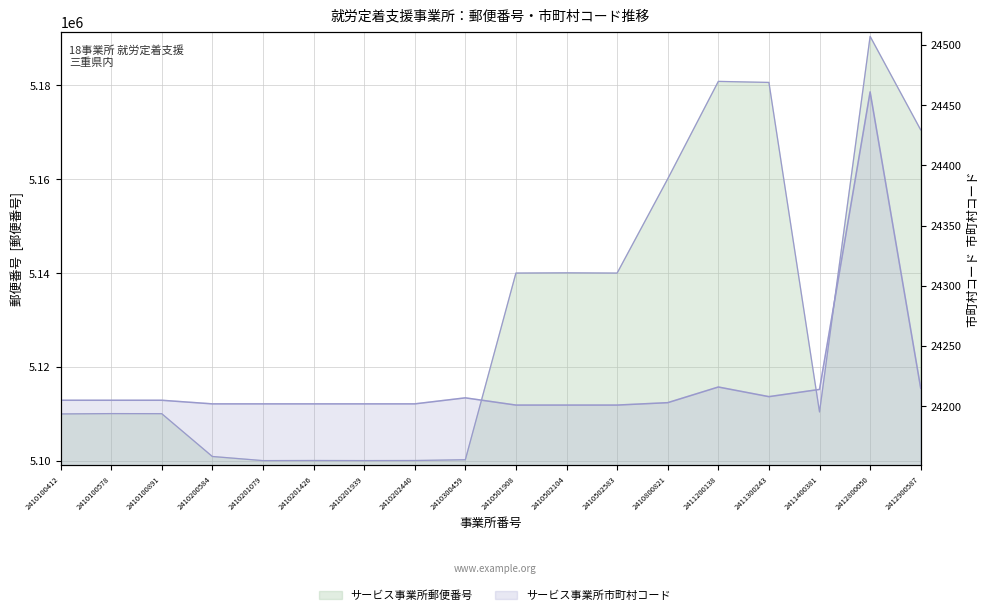

How many series are shown in this chart?

2